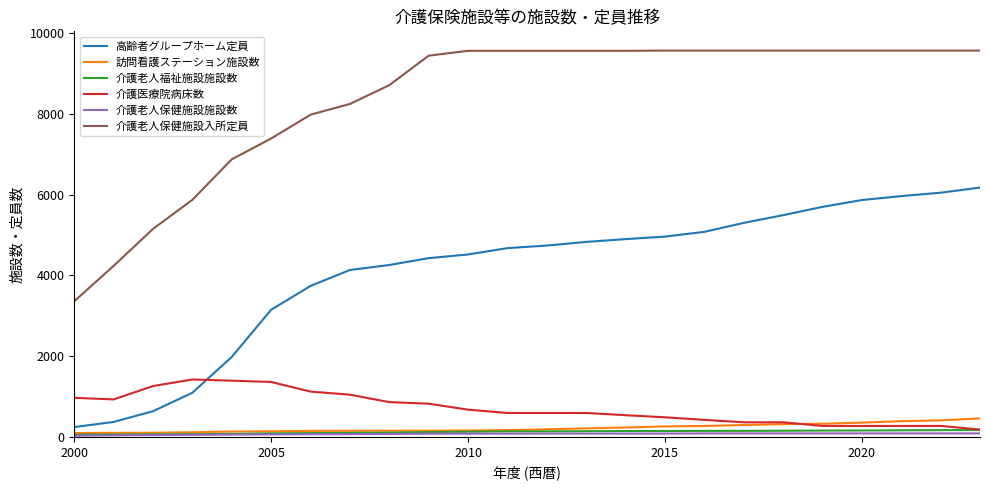

True or false: 高齢者グループホーム定員 and 介護老人保健施設入所定員 intersect in this chart.

False